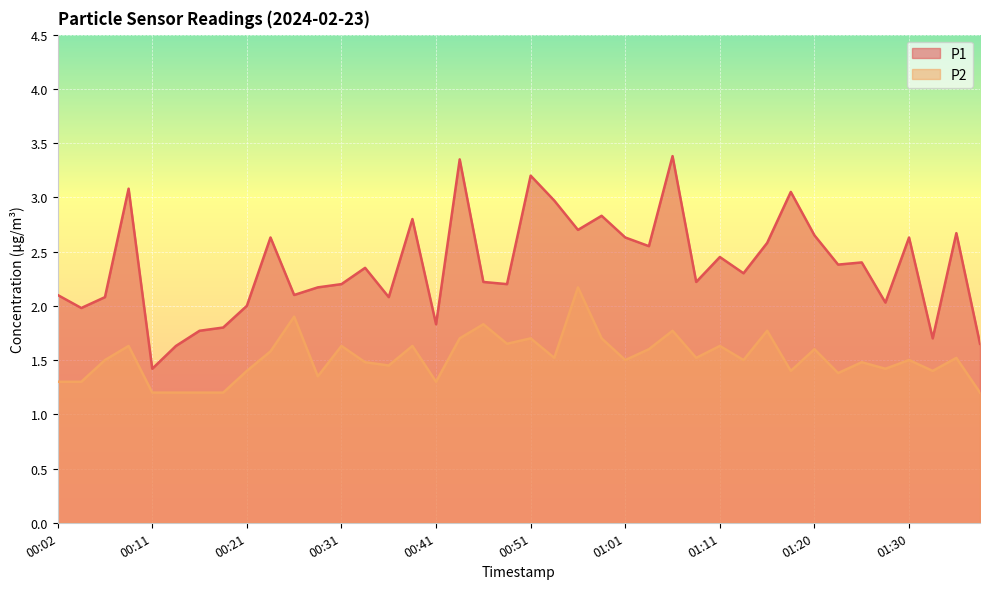

List the series in order of their peak value, highest first.

P1, P2